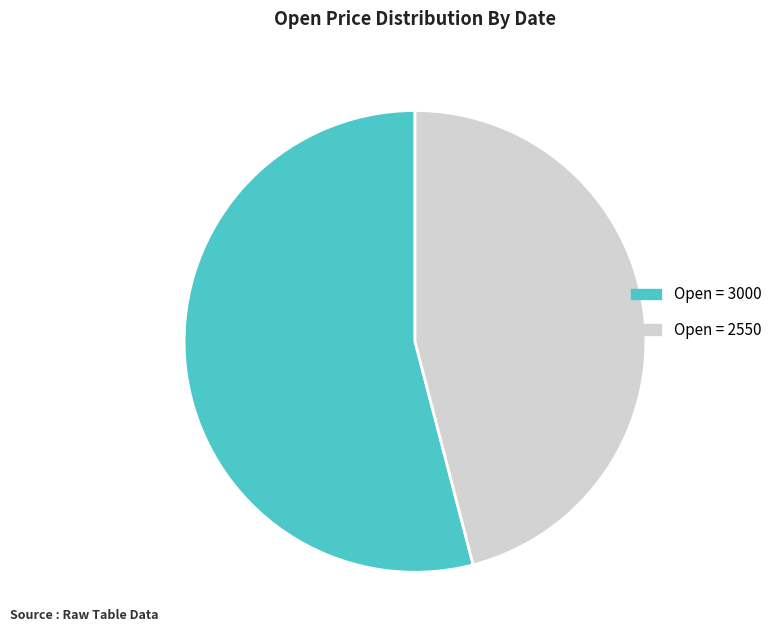

Is there any slice that represents more than half of the pie?

Yes